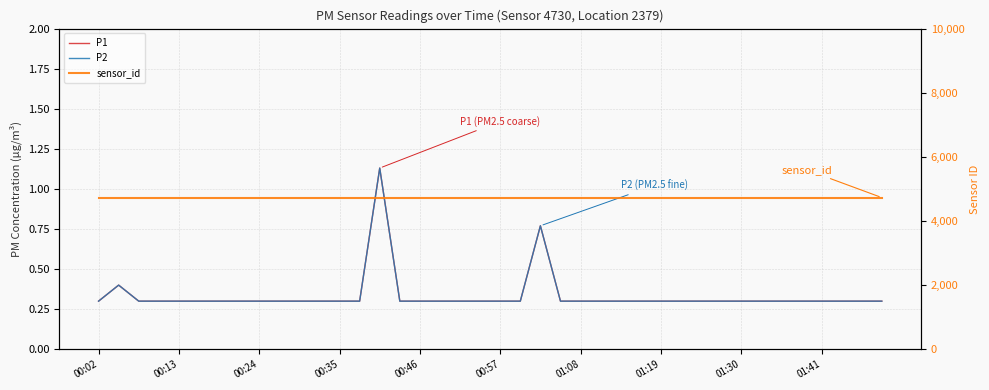

The value of P2 at 39 is 0.2. True or false?

False